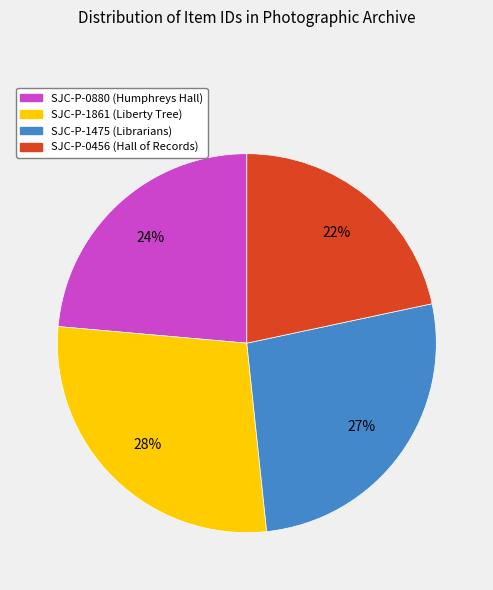

Which slice is the largest?

SJC-P-1861 (Liberty Tree)